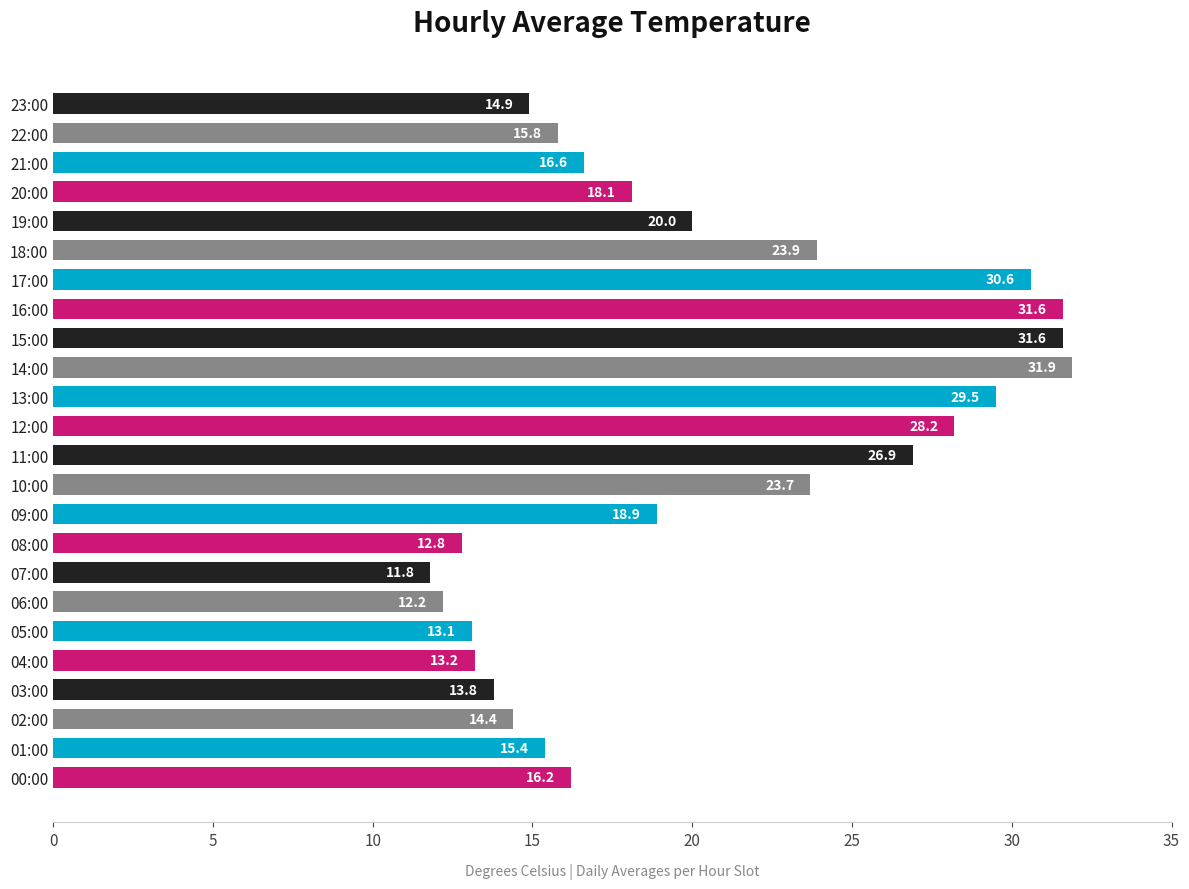

Are the bars horizontal?

Yes